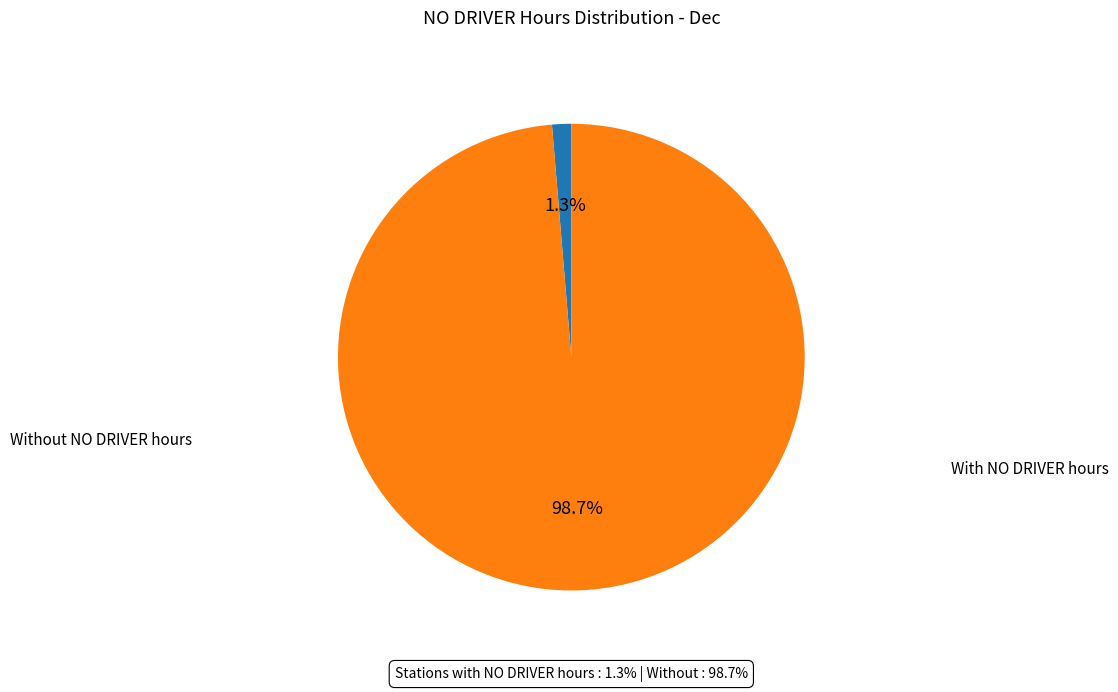

To the nearest percent, what is the average slice percentage?

50%